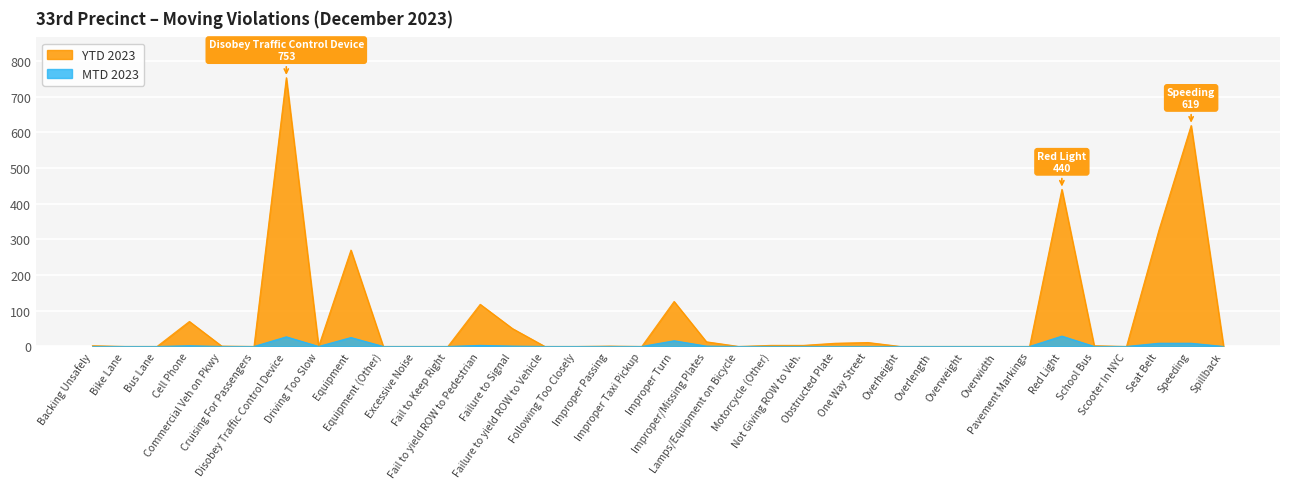

What is the sum of the MTD 2023 values at Overweight and Improper/Missing Plates?

1